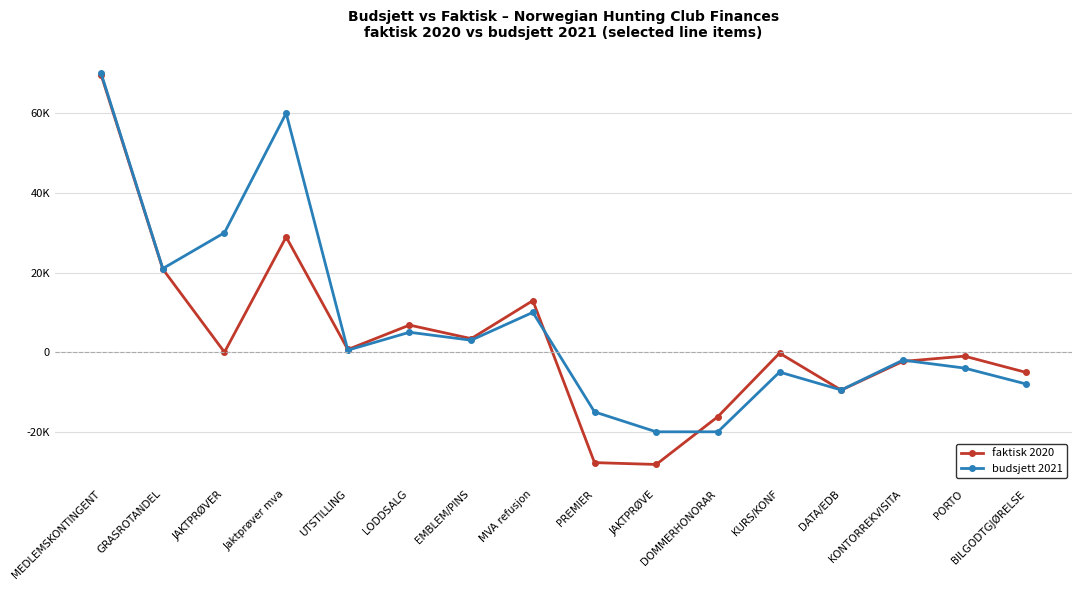

What is the difference between the highest and lowest values at JAKTPRØVER?

30000.0